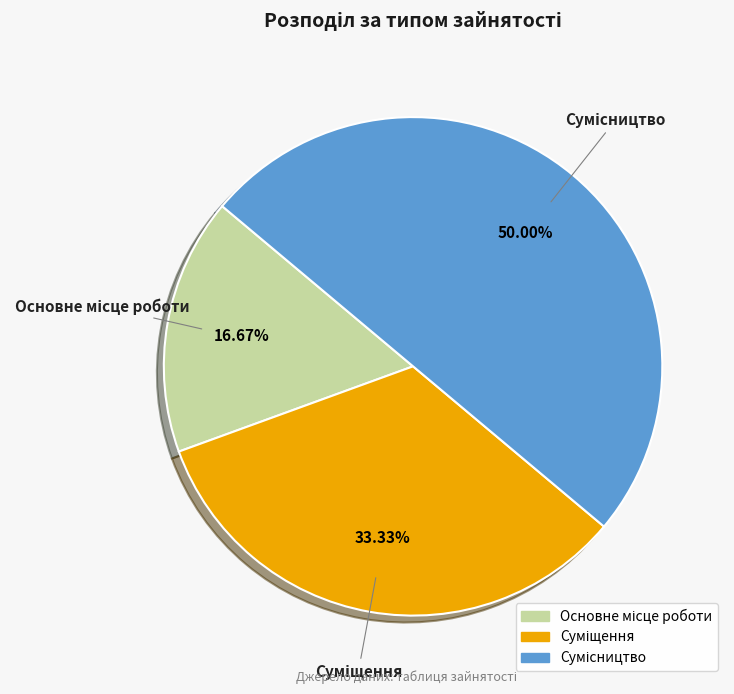

Is it true that Сумісництво is 50% of the pie?

True